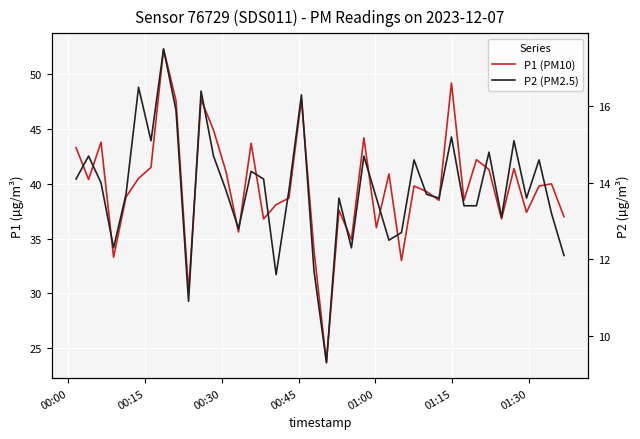

True or false: P1 (PM10) has more than 0 interior local peaks.

True